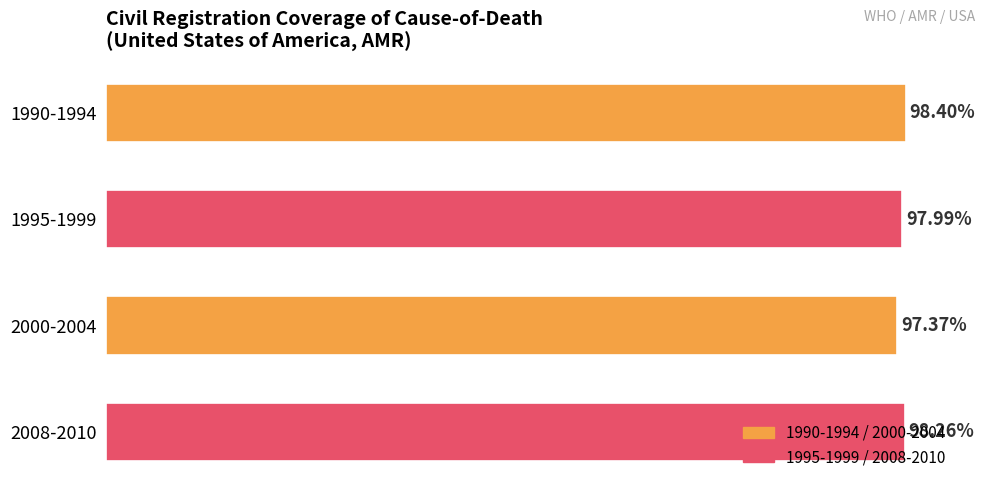

Which has a higher value, 1995-1999 or 1990-1994?

1990-1994